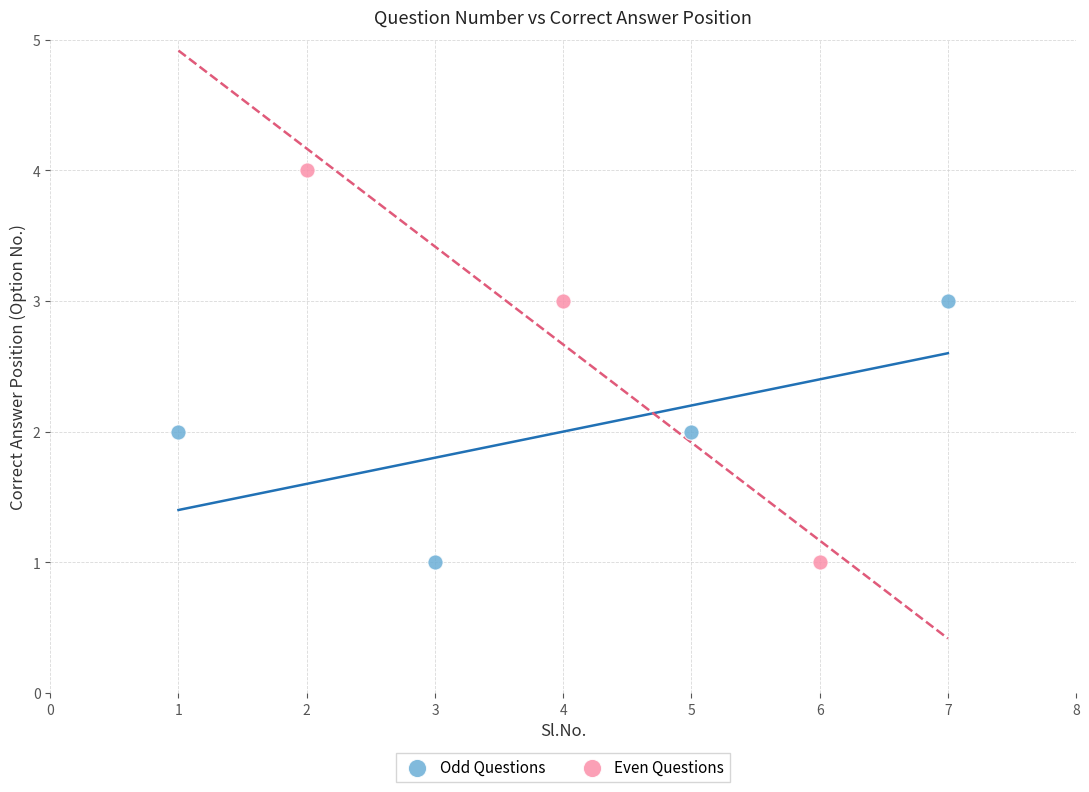

Which series contains the highest Y value?

Even Questions